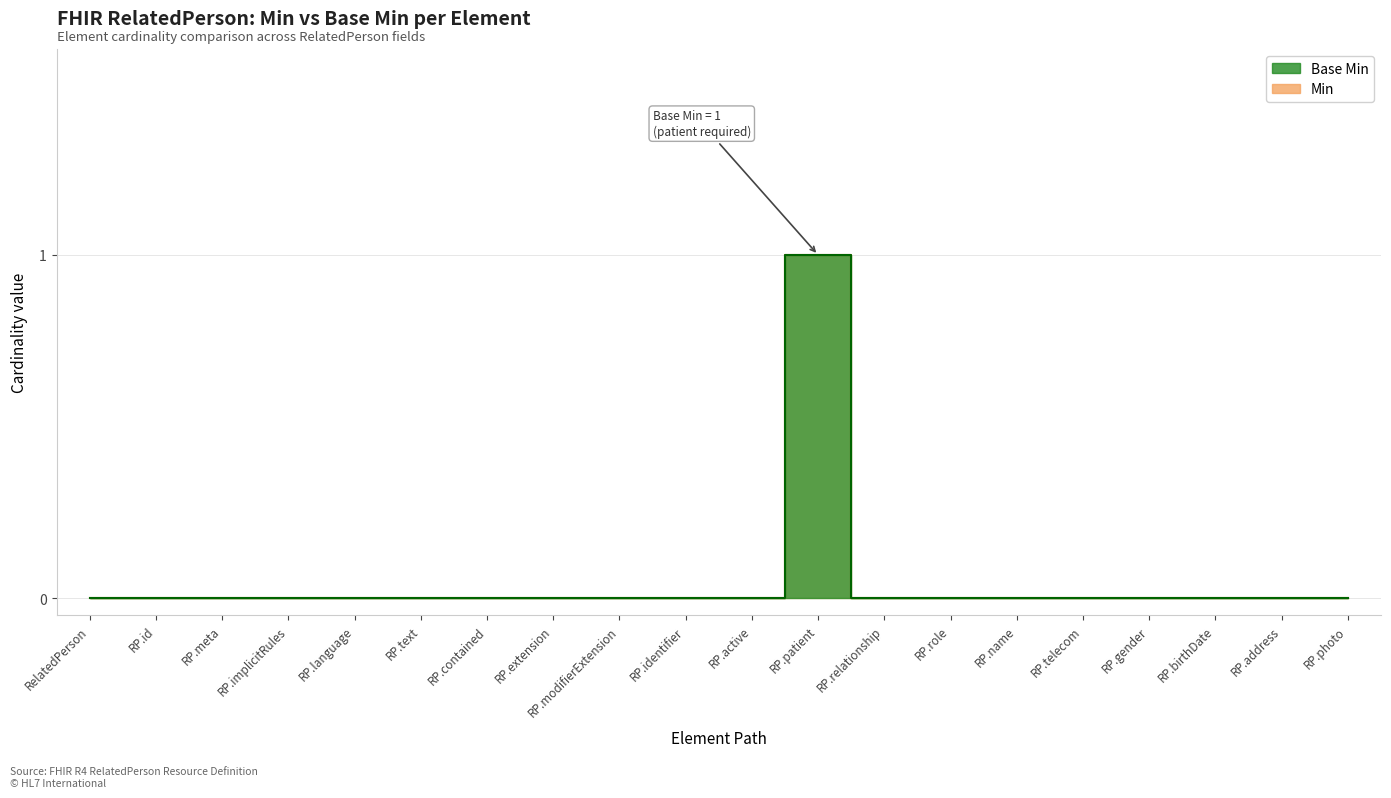

Which series has the largest total across all categories?

Min